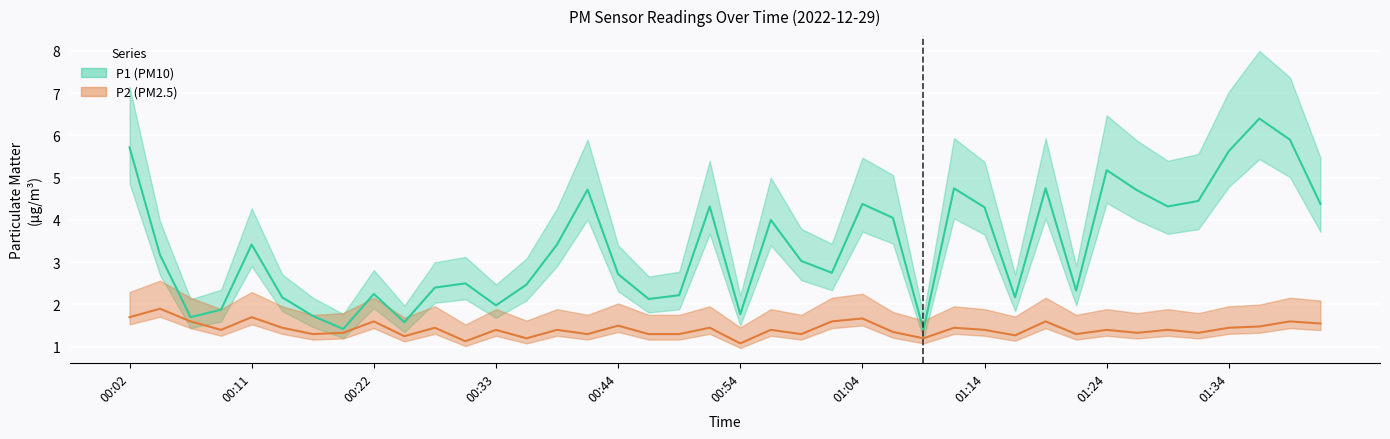

The P1 series shows 2.9 at 01:04. True or false?

False